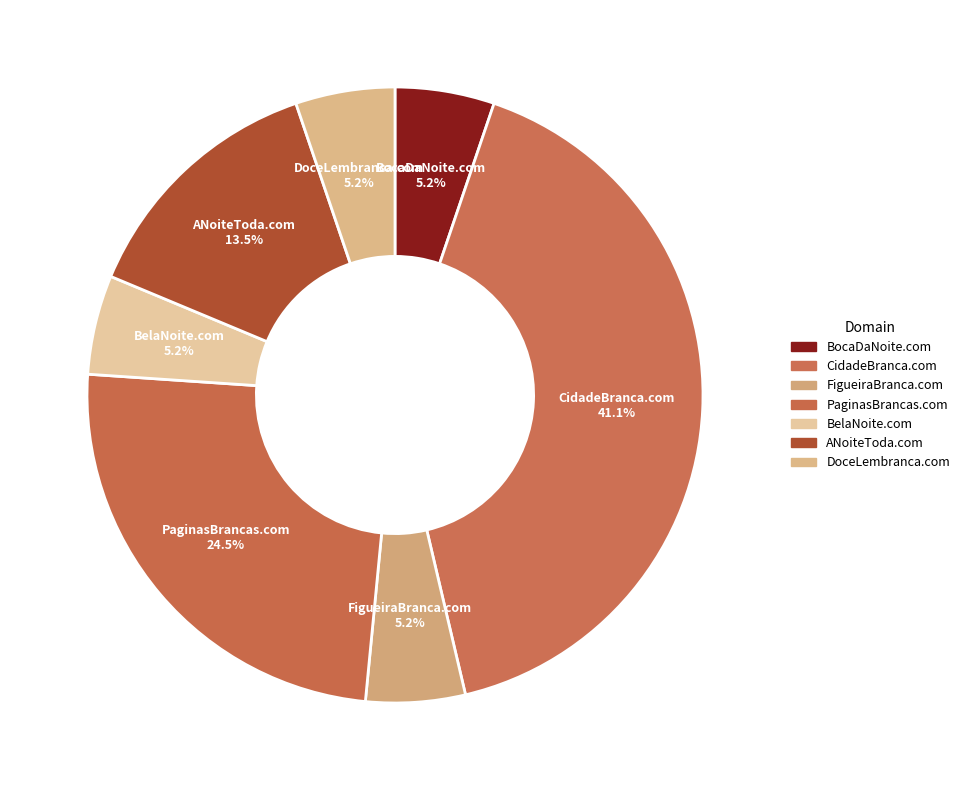

Does any single category account for the majority?

No